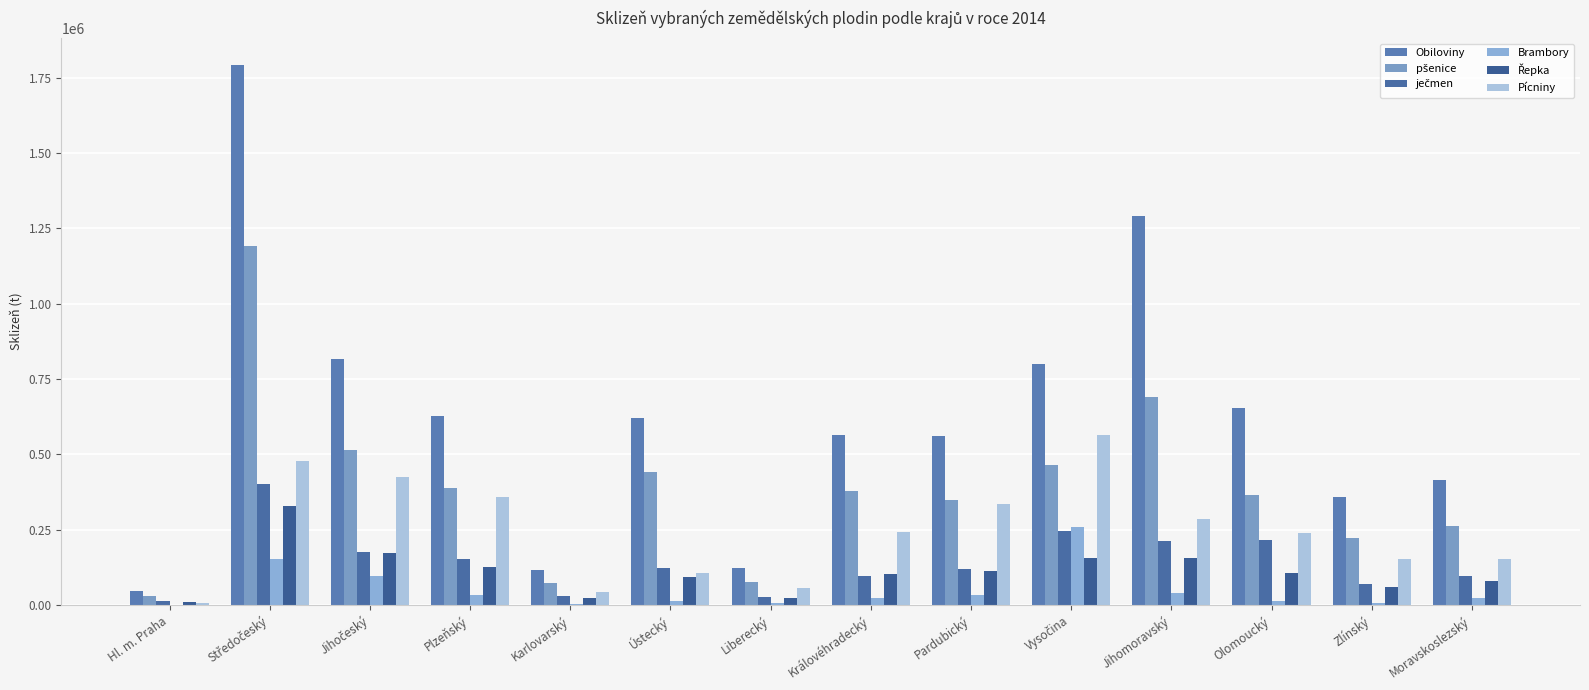

True or false: pšenice has a value of 130341.9 at Plzeňský.

False